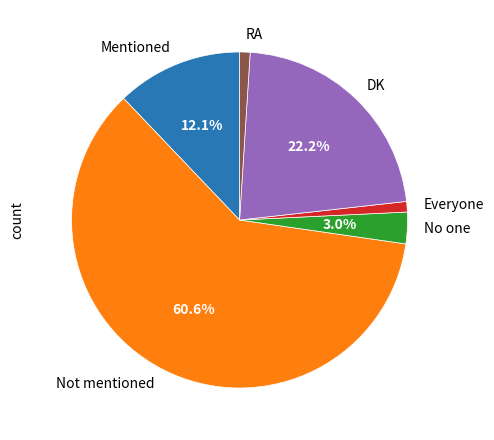

Which slice represents more than half of the pie?

Not mentioned